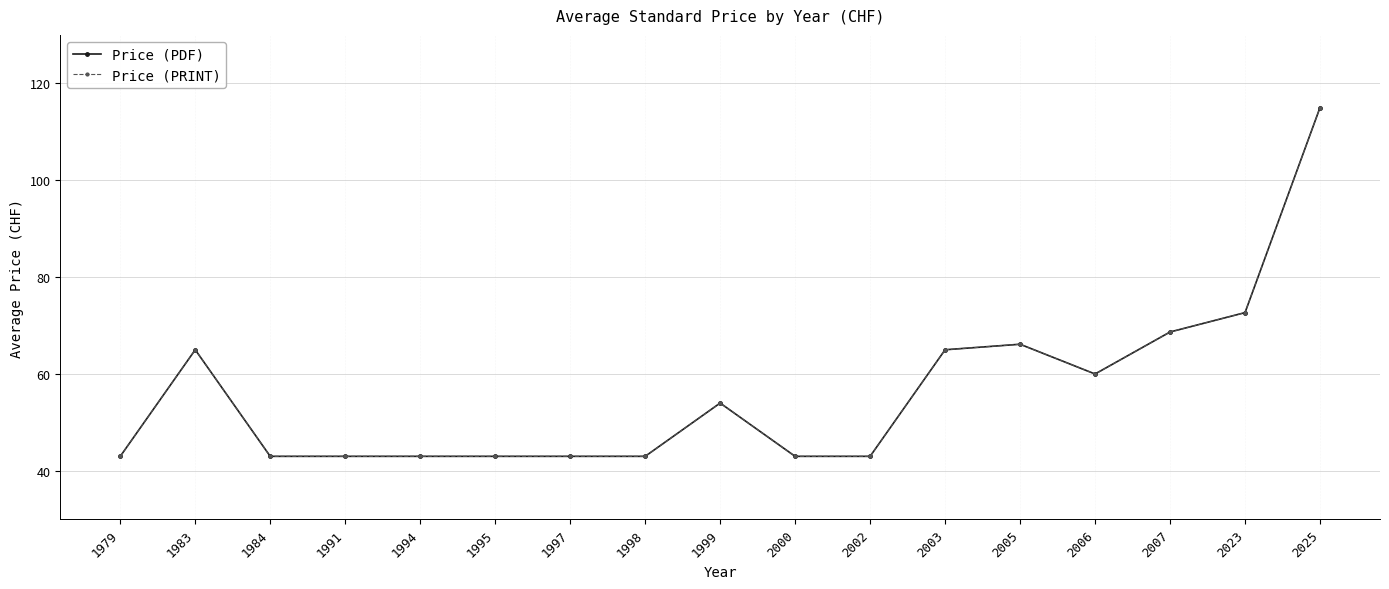

Is this an area chart (filled region under the line)?

No